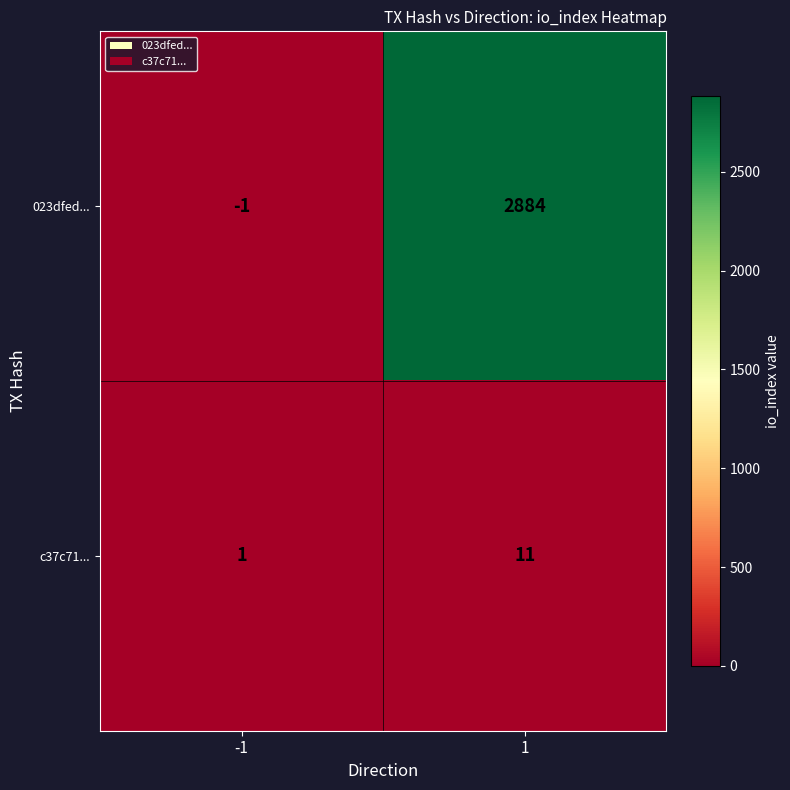

What is the approximate value of c37c71... at 1, to the nearest 5?

10